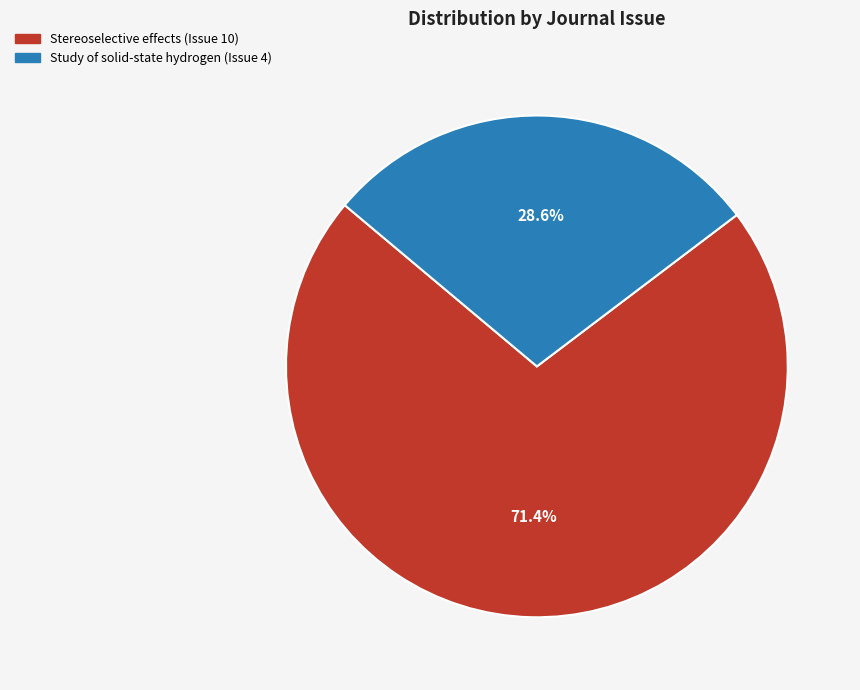

Count the number of slices in the pie.

2